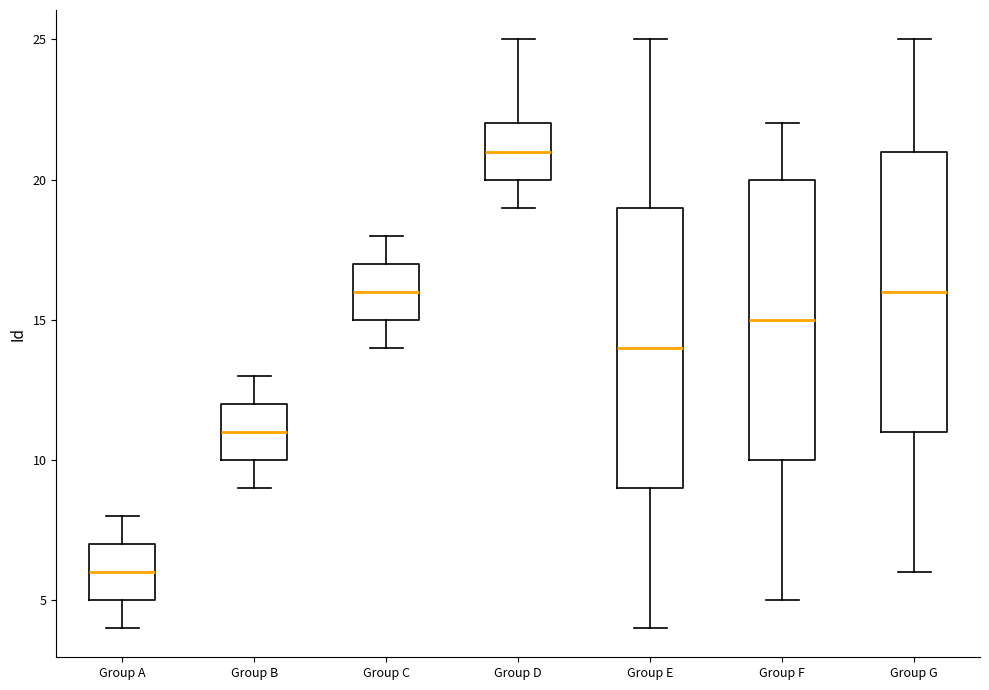

Where does the median line of the box for Group F sit on the y-axis? The values are not printed on the chart, so give them approximately, as read against the axis.

15